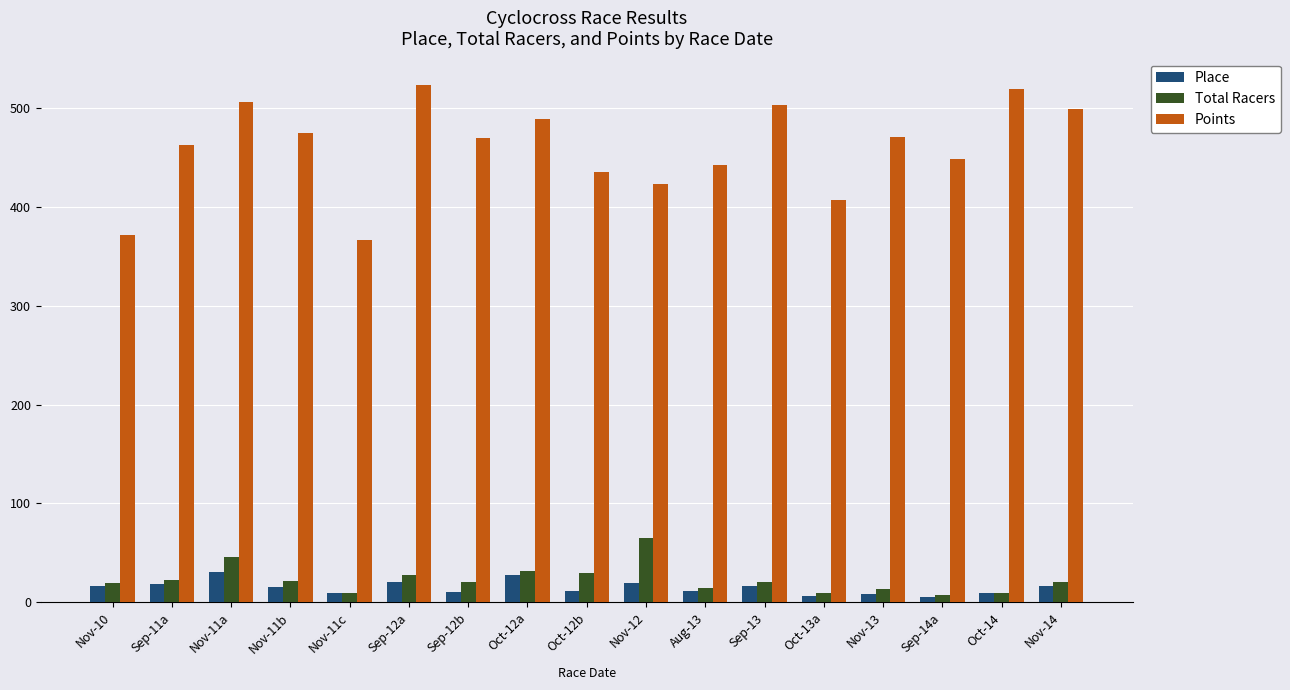

The Total Racers series shows 32.0 at Oct-12a. True or false?

True